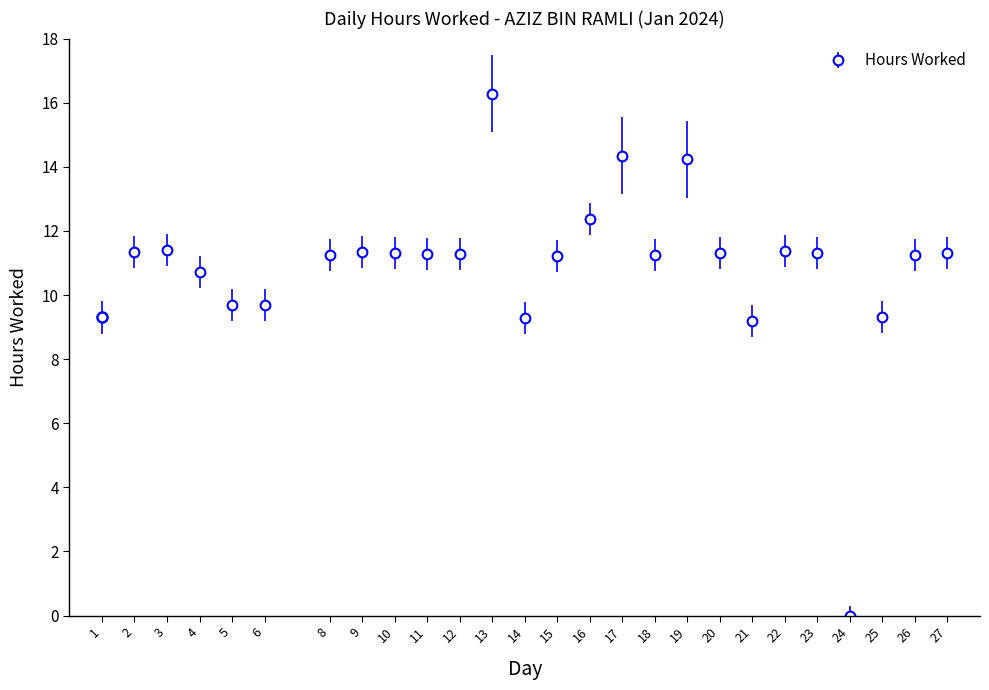

True or false: the data shows 11.3 at 20.

True